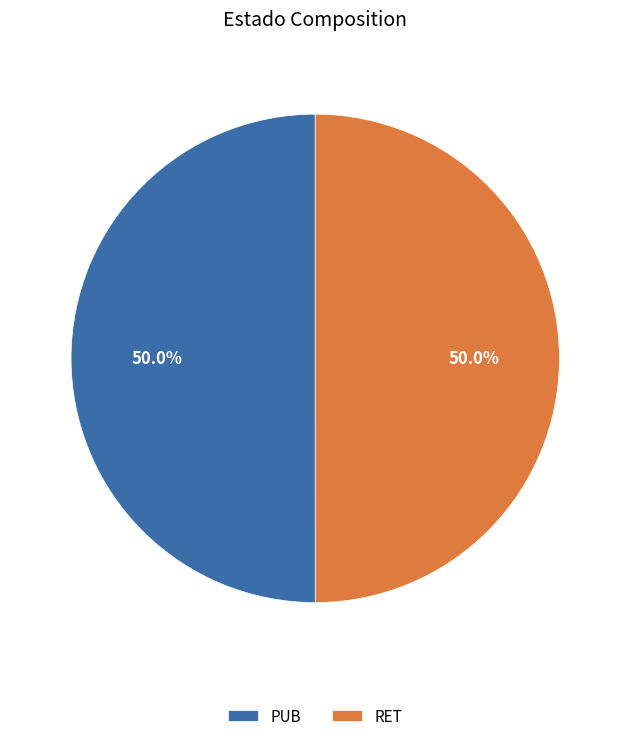

Combined, what portion of the pie is PUB and RET?

100.0%